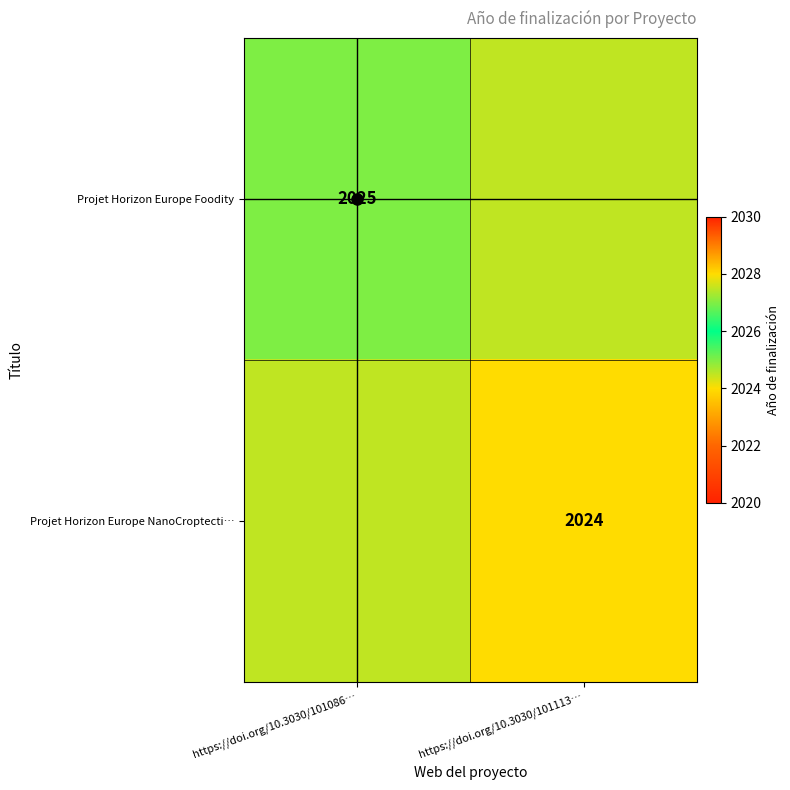

Is the value of Projet Horizon Europe NanoCroptecti… at https://doi.org/10.3030/101113… greater than the value of Projet Horizon Europe Foodity at https://doi.org/10.3030/101086…?

No